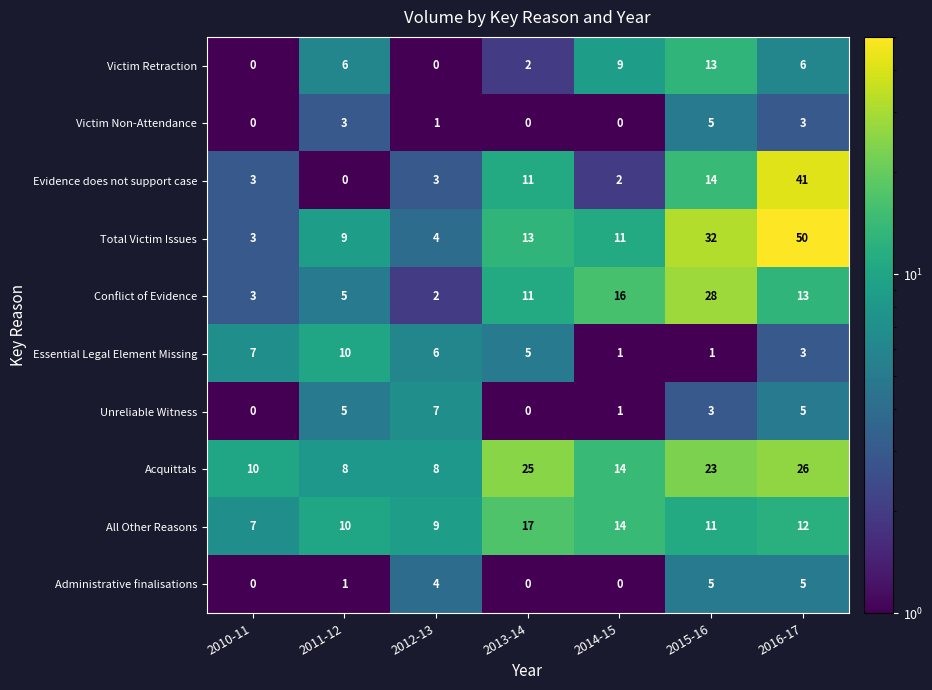

What is the difference between the maximum and minimum values in the Victim Retraction series?

13